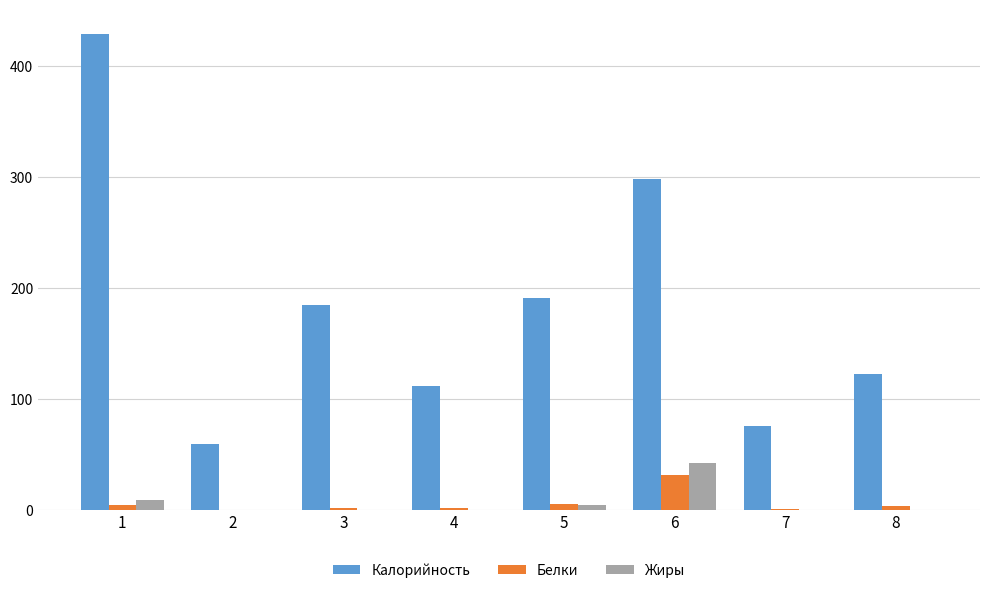

True or false: Калорийность has a value of 76.0 at 7.

True